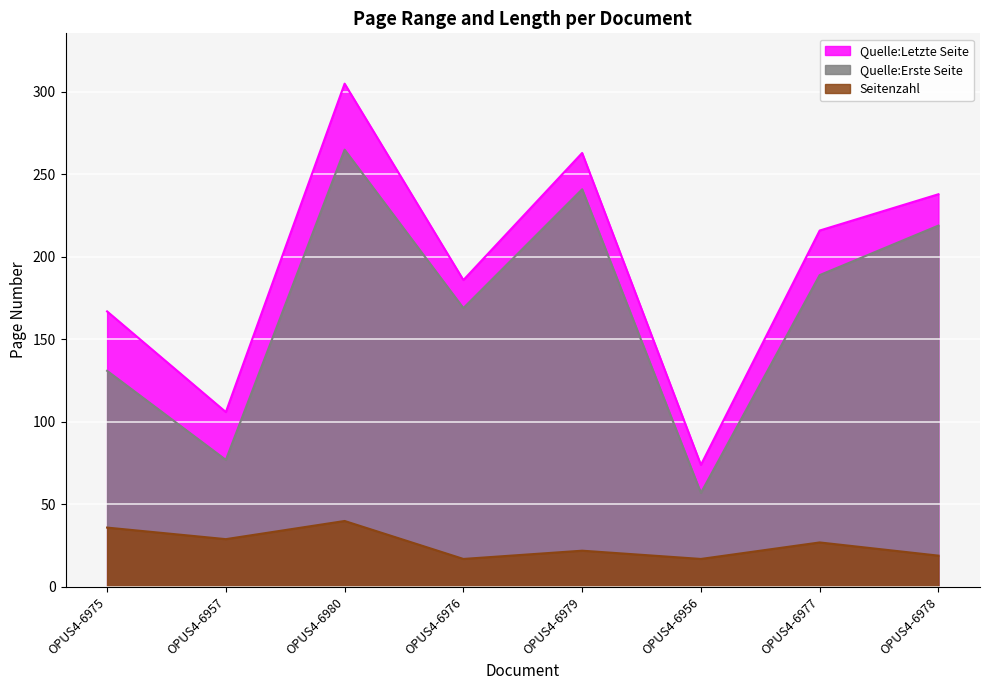

What is the sum of all Quelle:Letzte Seite values?

1555